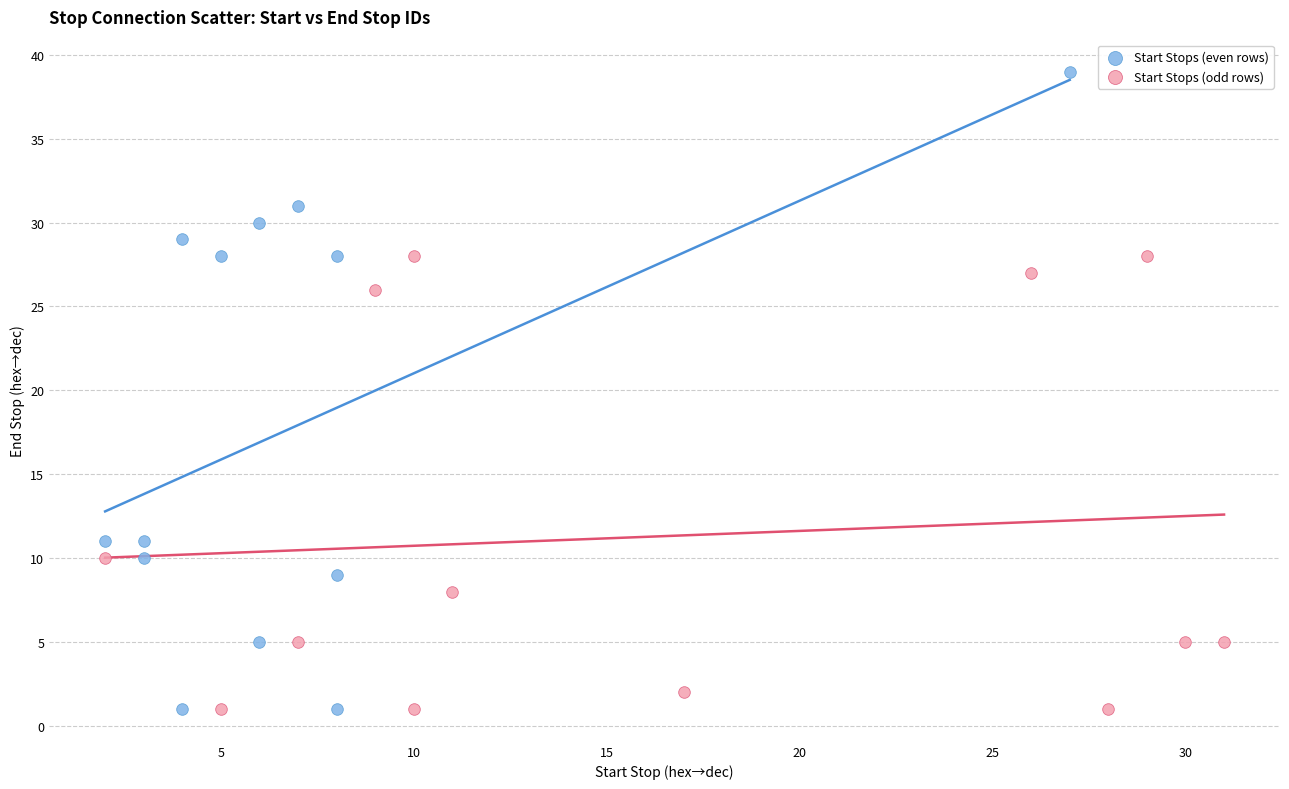

What are all the series names shown in the legend?

Start Stops (even rows), Start Stops (odd rows)